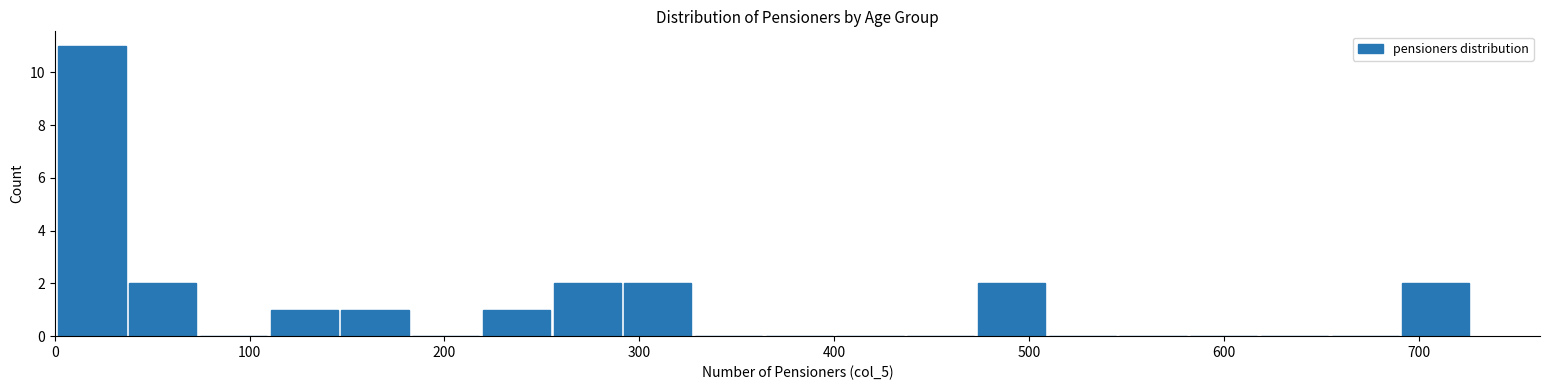

Read against the x-axis, roughly where is the centre of the tallest bar?

20